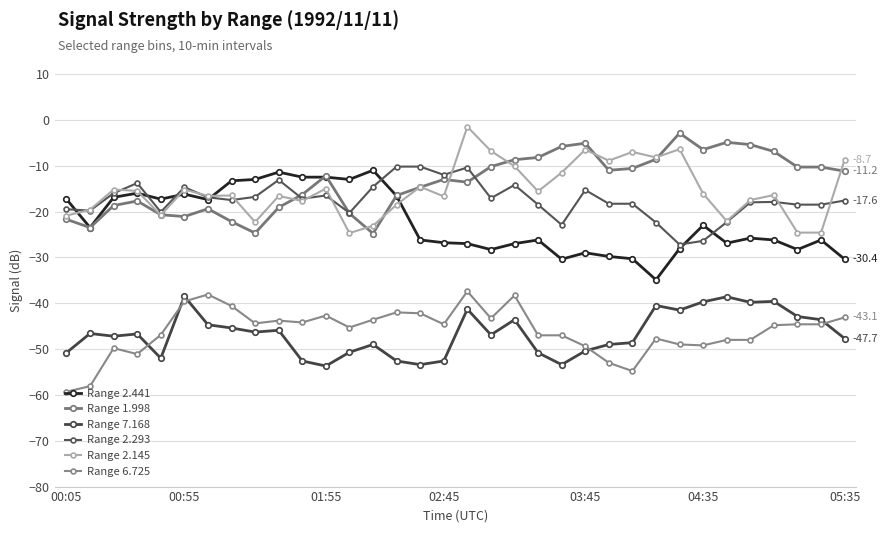

Does the chart have visible grid lines?

Yes